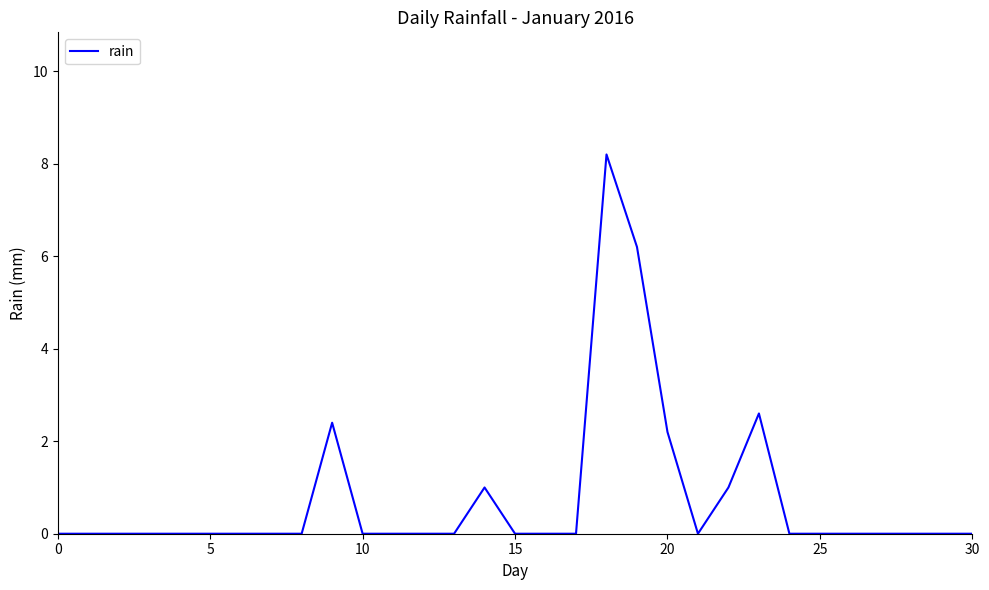

What is the average value?

0.8